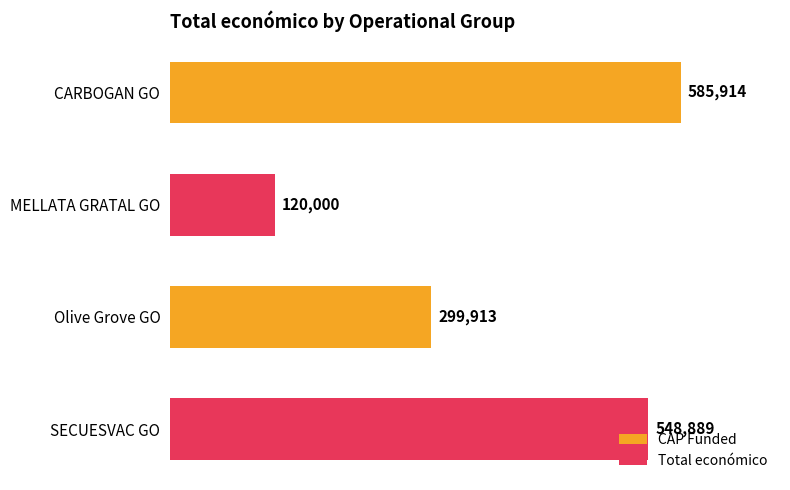

Where is the data nearest to the value 352957?

Olive Grove GO